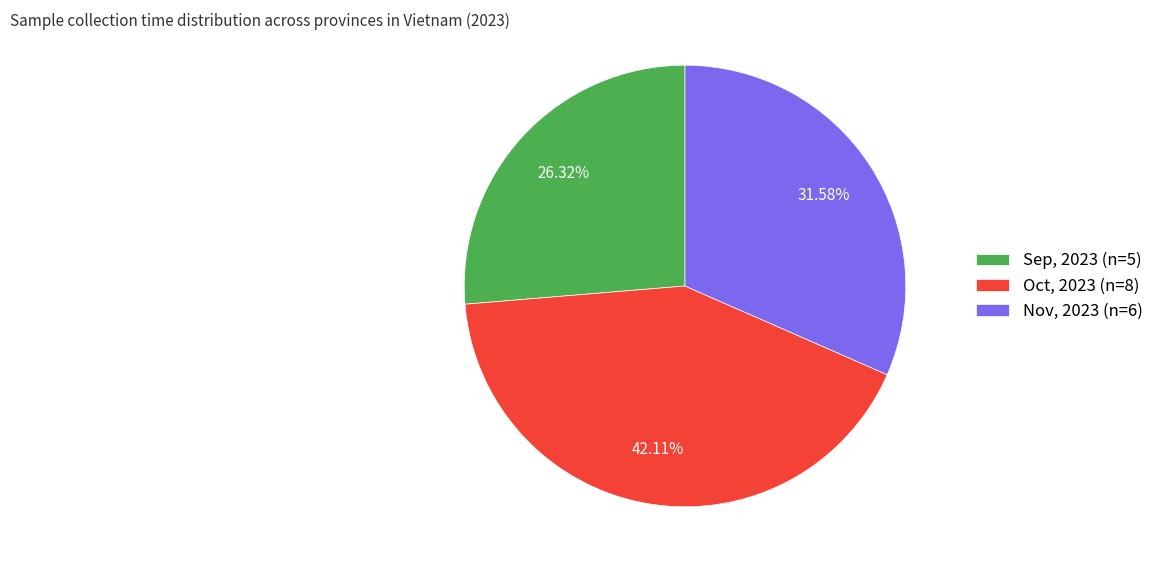

Combined, do Sep, 2023 and Nov, 2023 account for over 50%?

Yes